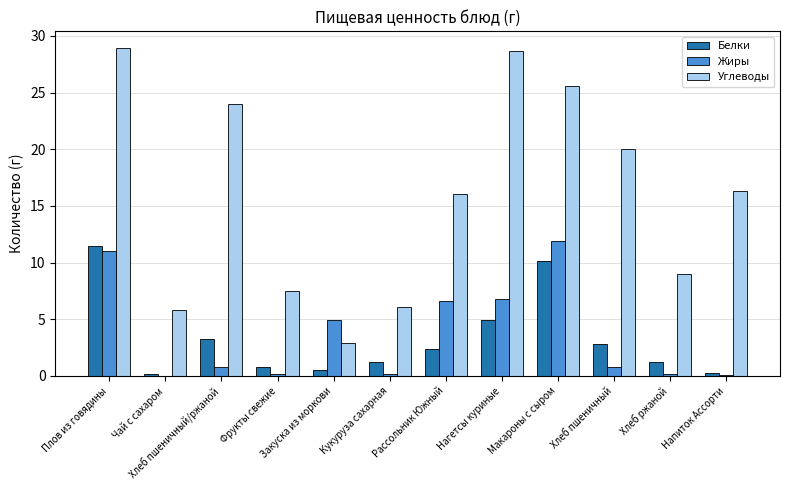

Which series changed the most between Плов из говядины and Чай с сахаром?

Углеводы